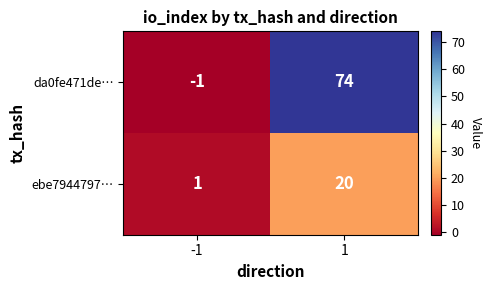

At which category does the chart reach its peak across all series?

1